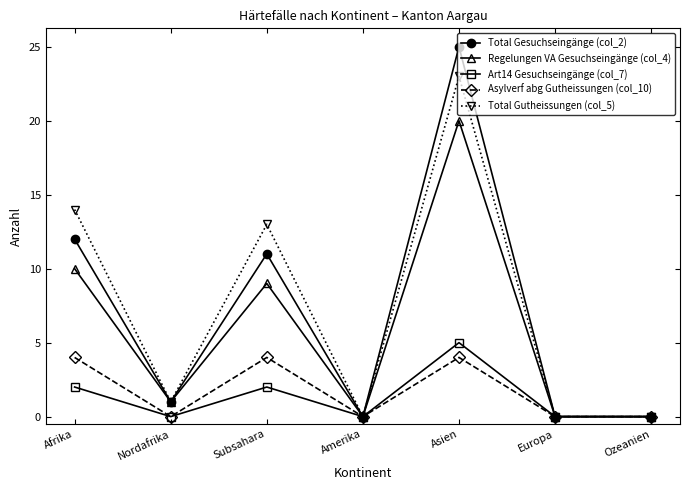

Which series changed the most between Afrika and Ozeanien?

Total Gutheissungen (col_5)